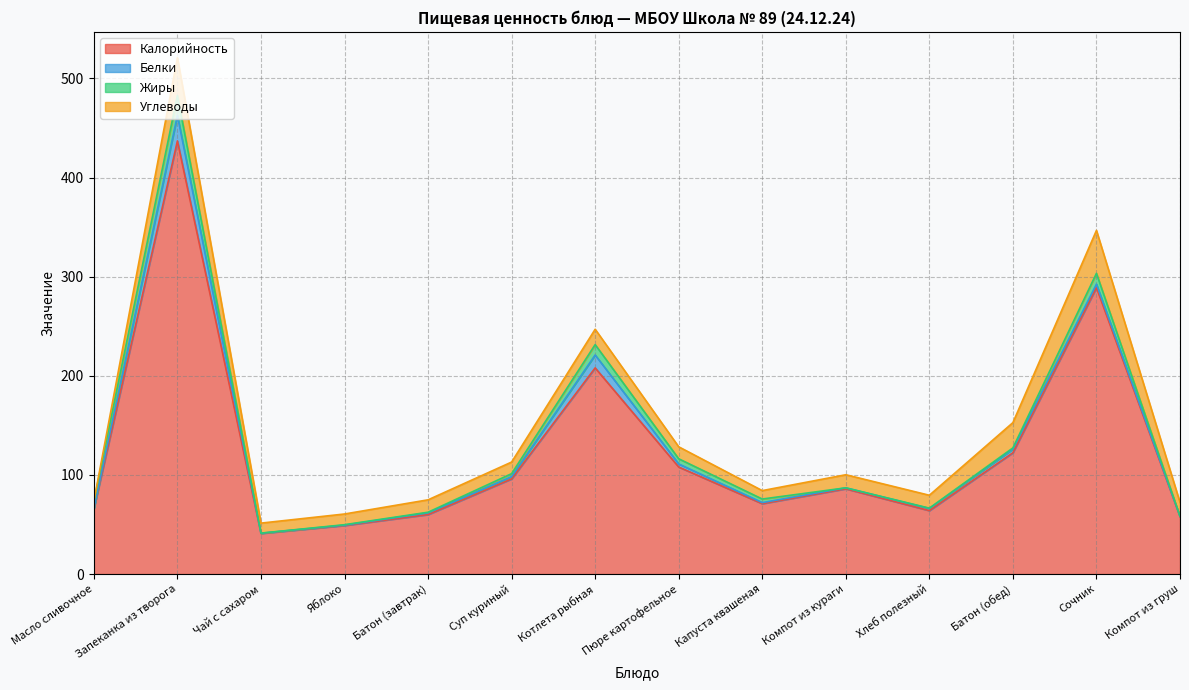

Which series has the largest range (max minus min)?

Калорийность